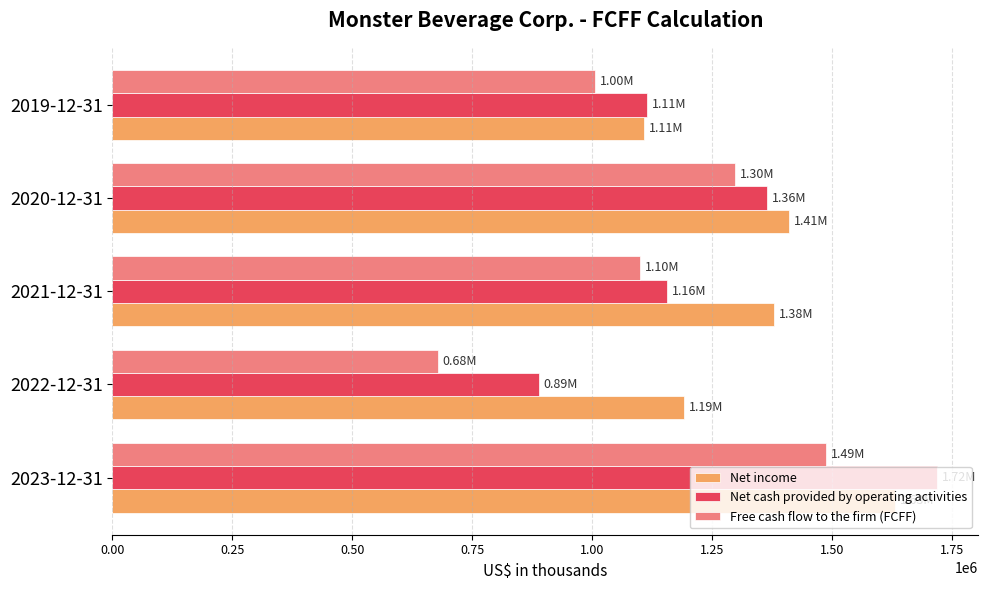

Which series has the widest spread of values?

Net cash provided by operating activities